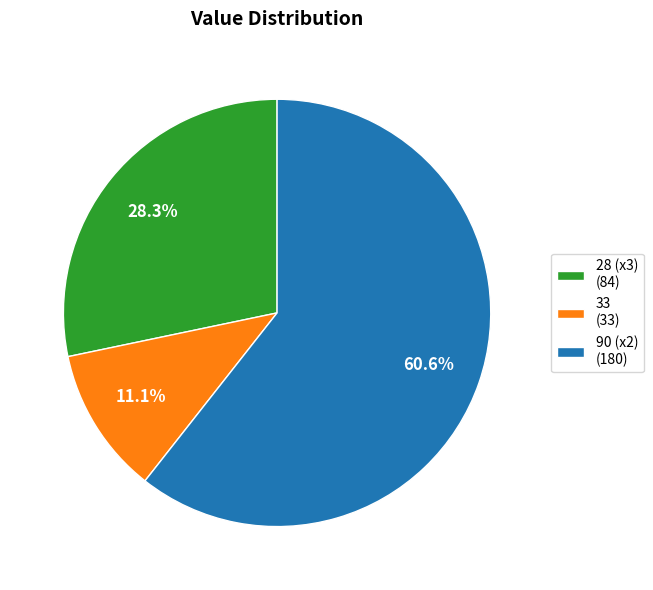

Rank the categories by value from highest to lowest.

90 (x2) (180), 28 (x3) (84), 33 (33)